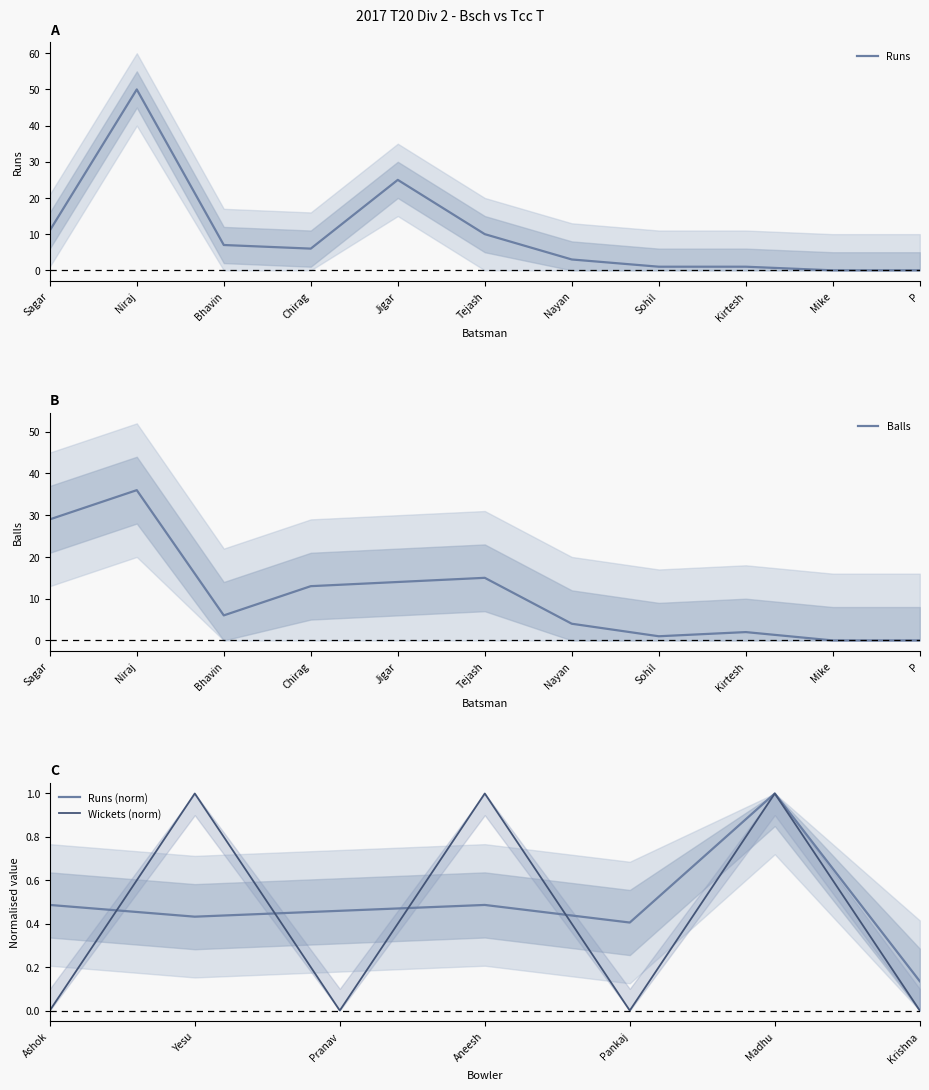

What is the sum of all Runs values?

114